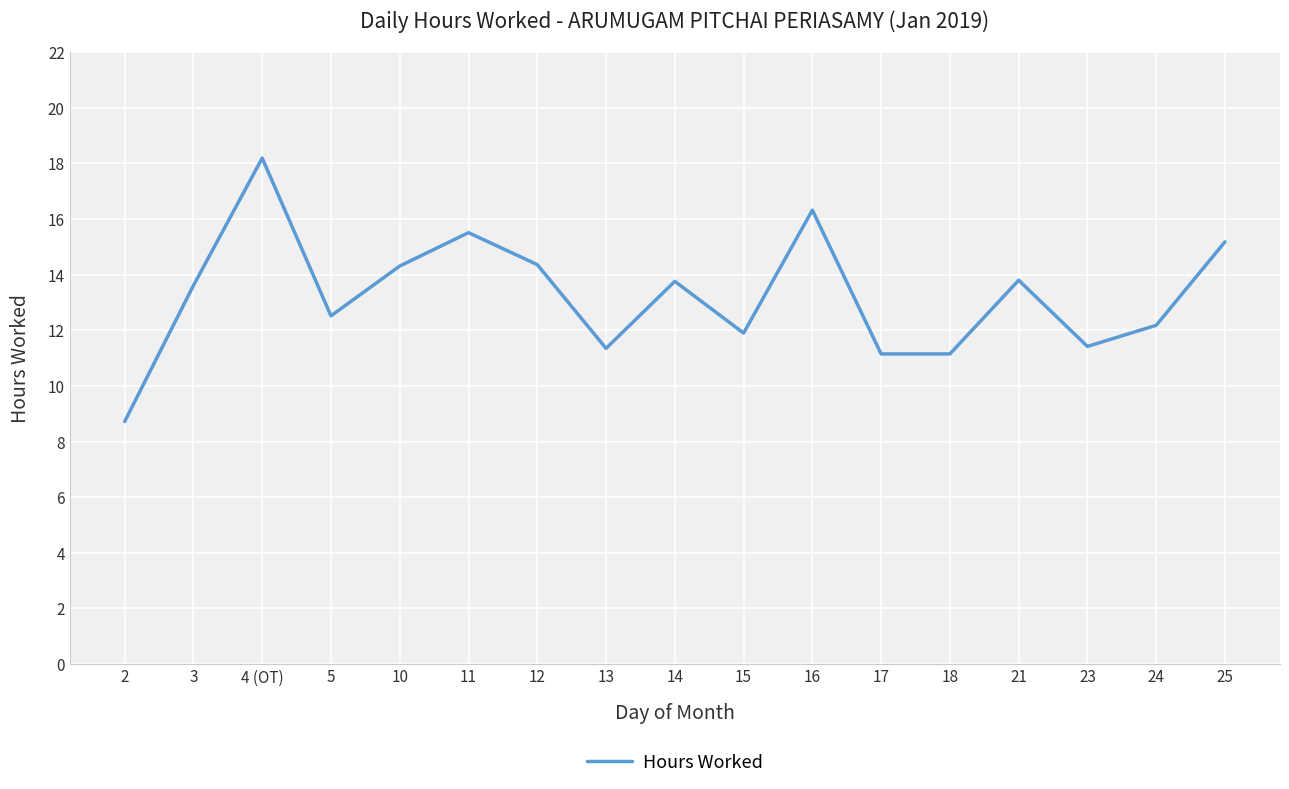

What value does the data have at 17?

11.2